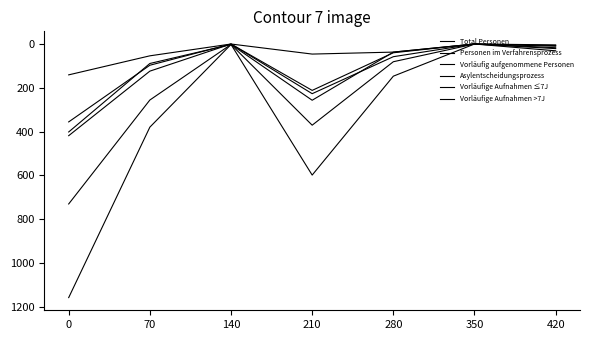

Which series changed the most between 70 and 420?

Total Personen